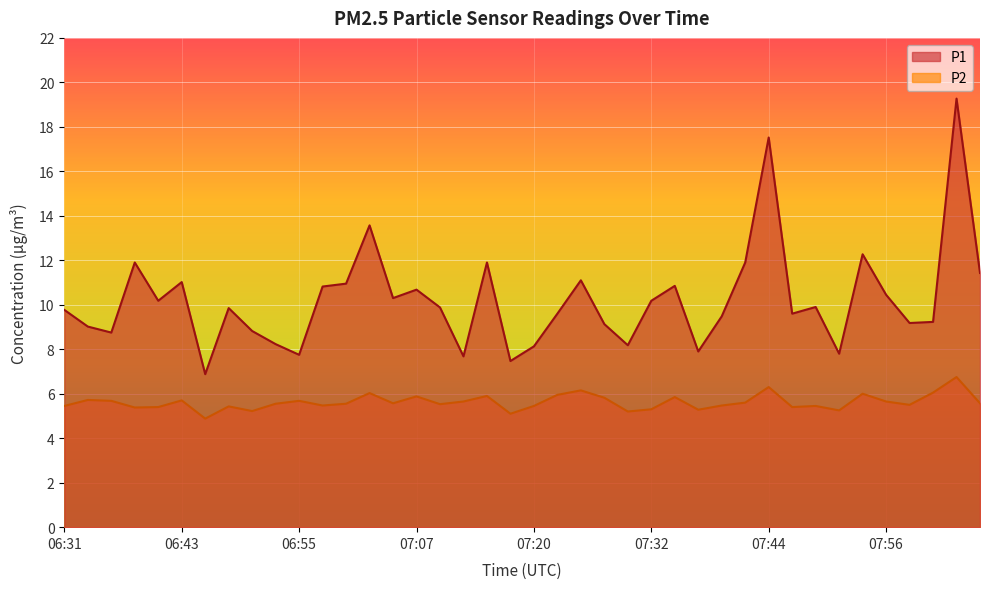

Between 07:44 and 07:10, which is larger?

07:44